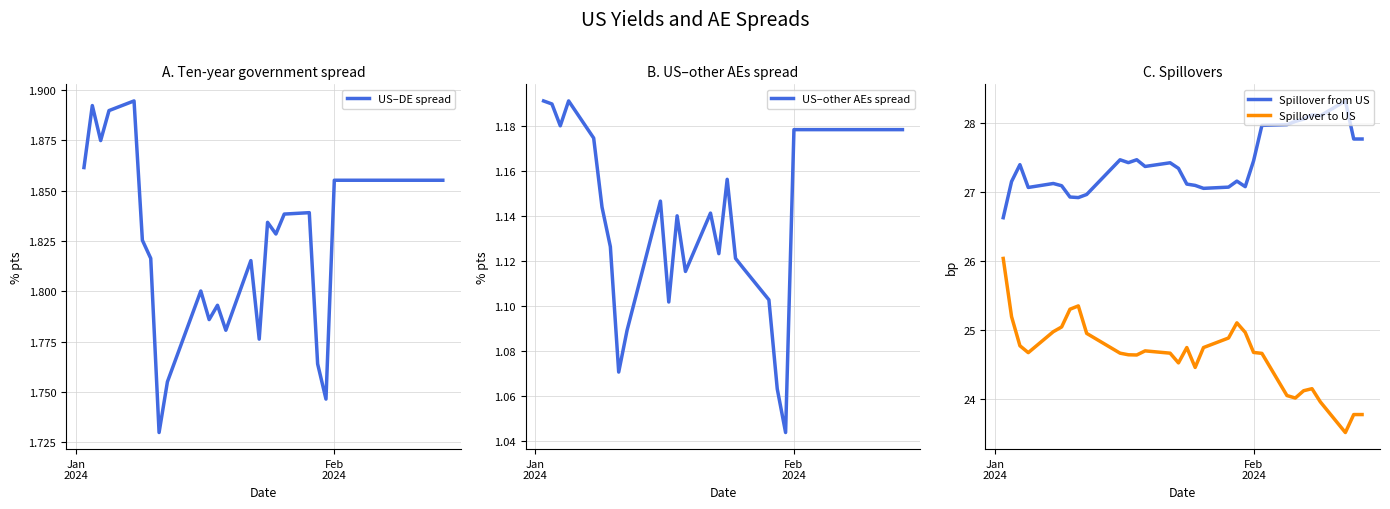

What is the maximum value for Spillover to US?

26.0